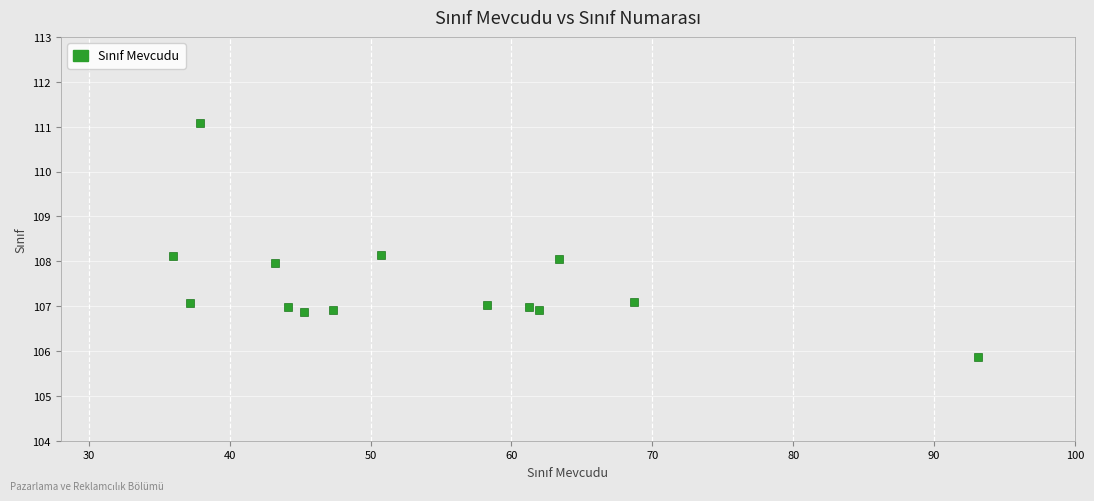

What is the range of Y values (max minus min)?

5.2